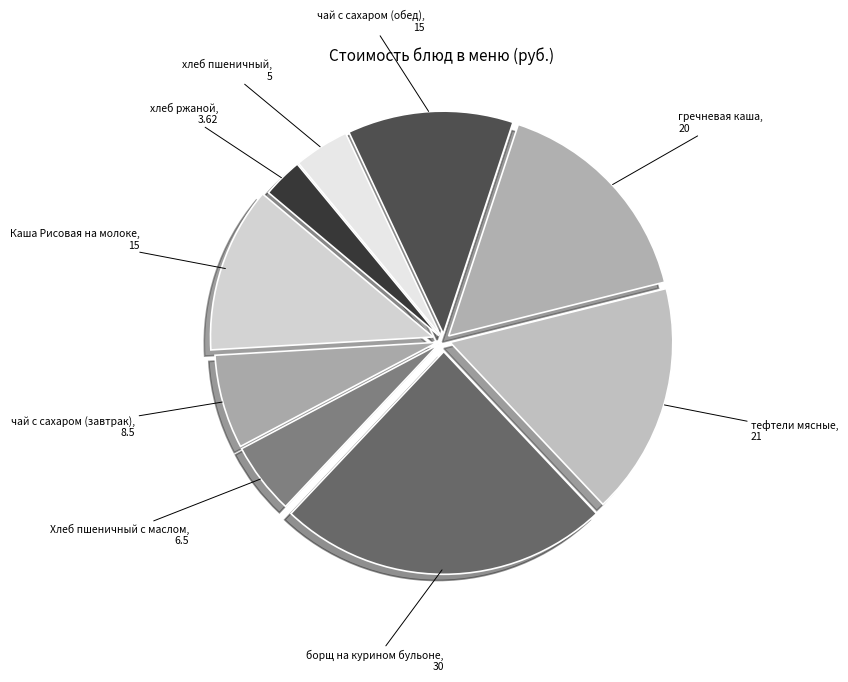

Count the number of slices in the pie.

9